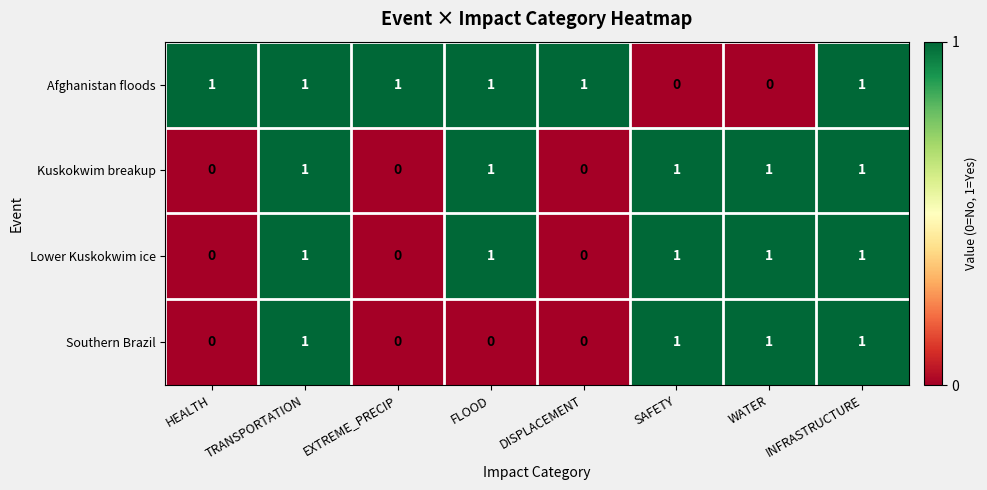

Is it true that Afghanistan floods equals 1 at DISPLACEMENT?

True